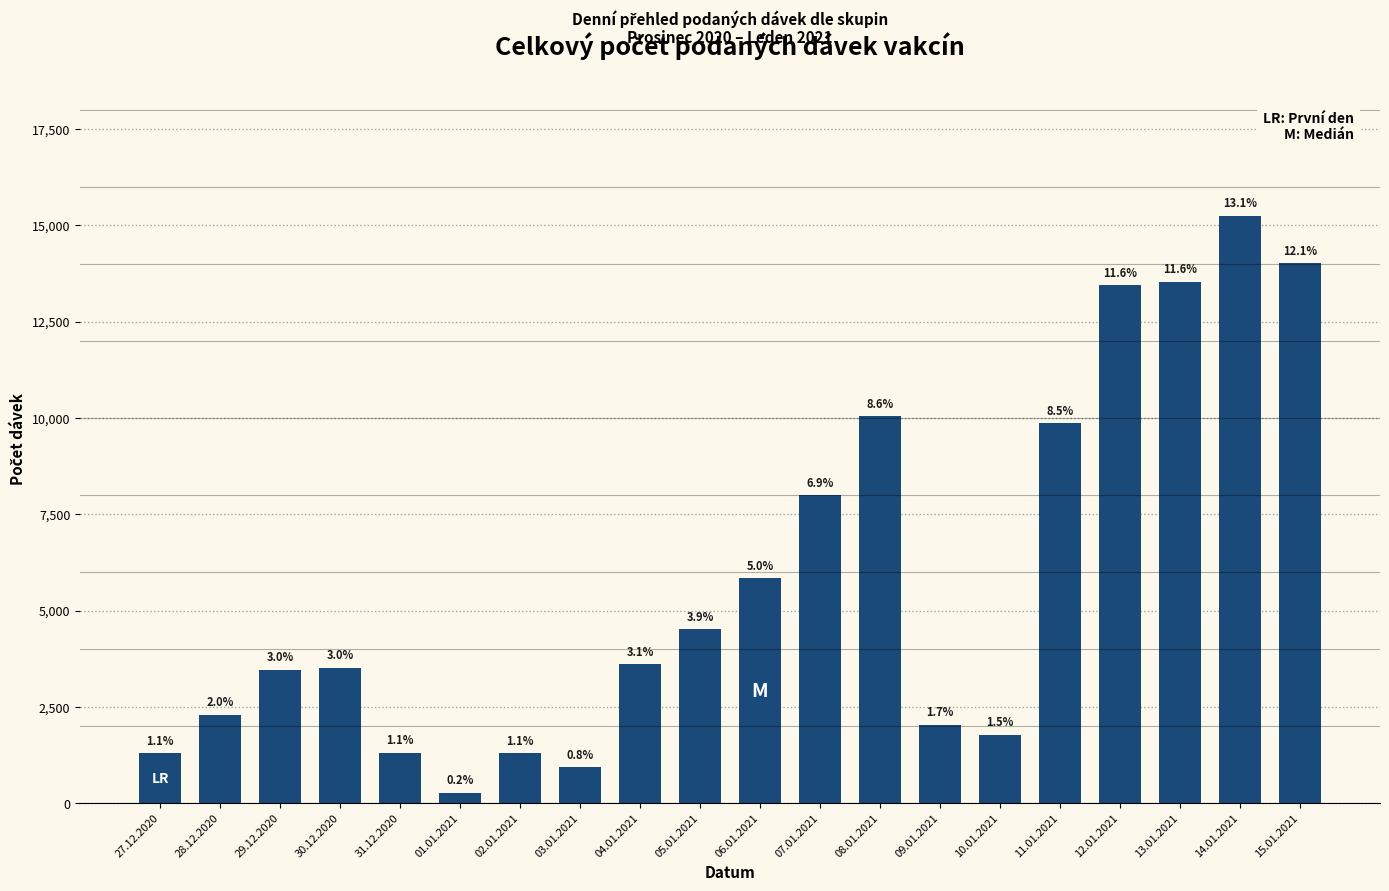

Between 04.01.2021 and 13.01.2021, which is larger?

13.01.2021